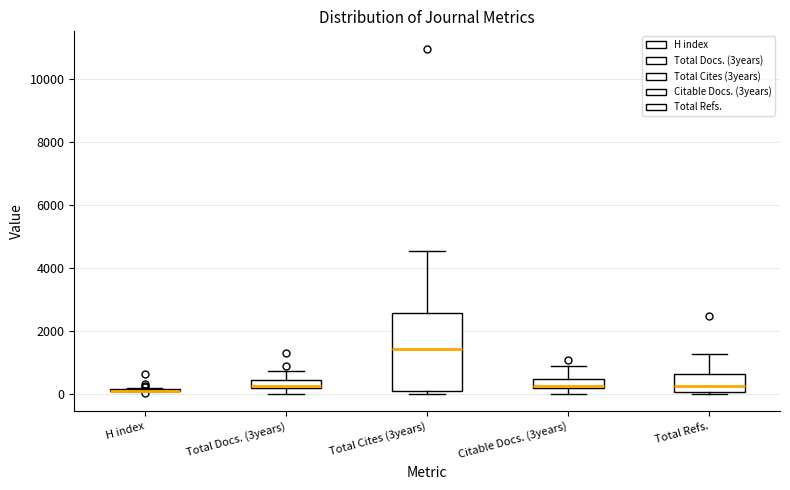

Comparing the boxes themselves (not the whiskers), which one is the tallest?

Total Cites (3years)